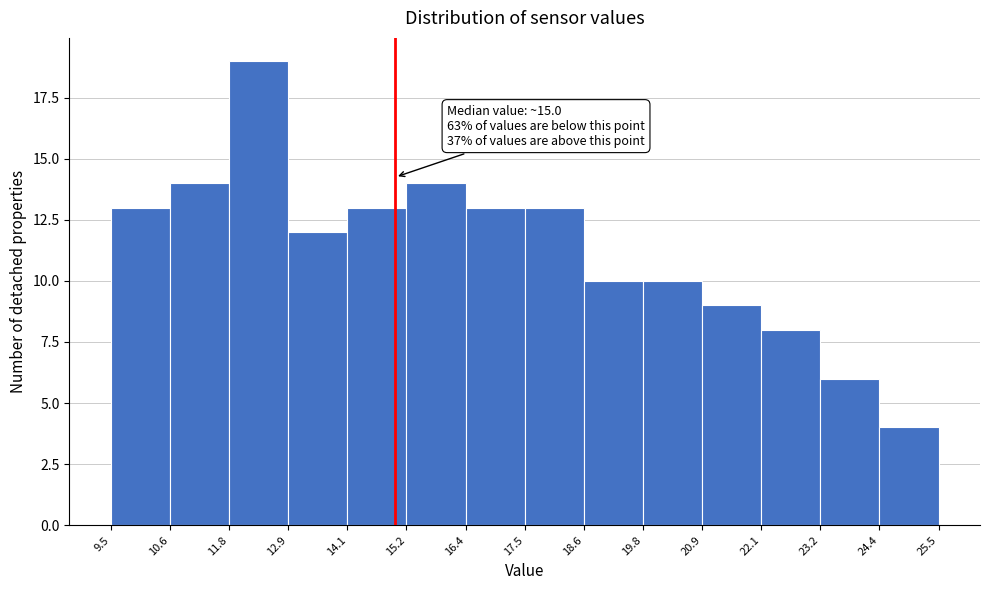

Over which range of the x-axis is the bar tallest?

11.8 to 12.9